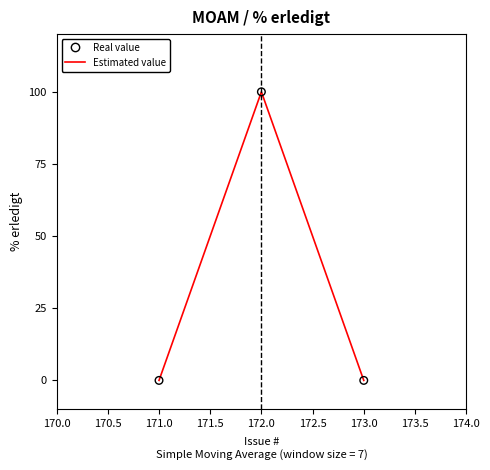

Which has a higher value, 172.0 or 171.0?

172.0